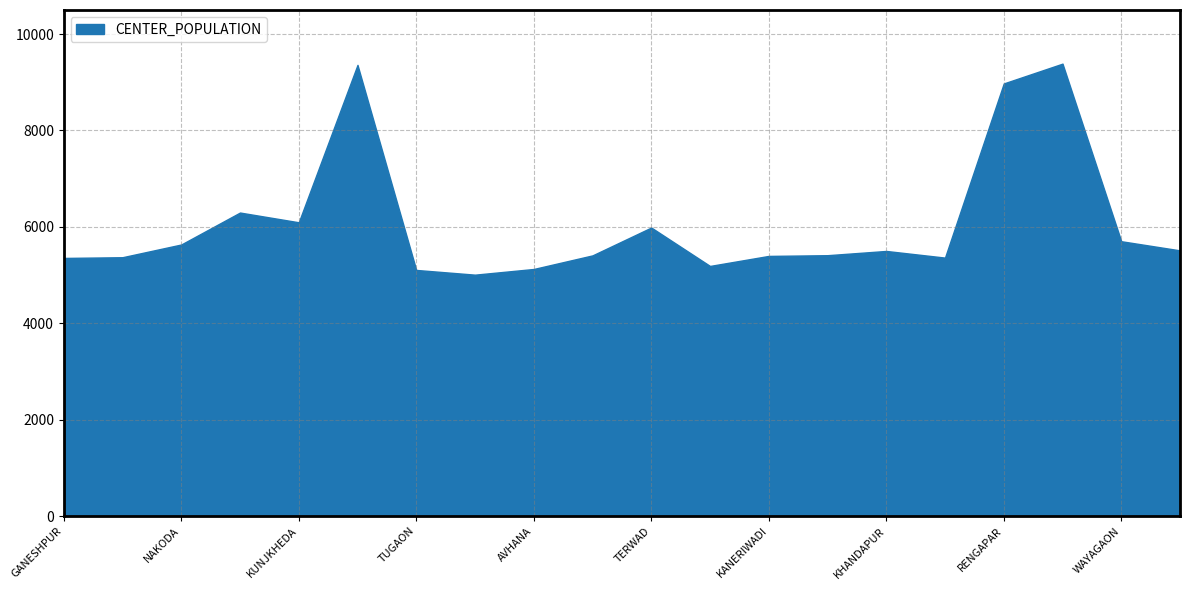

What is the ratio of the value at PADALI KH. to the value at KUNJKHEDA?

0.9